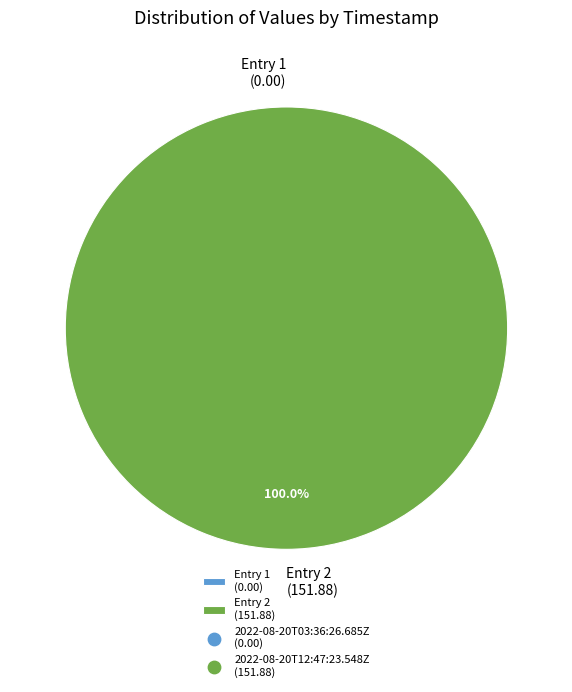

How many segments does this pie chart have?

2